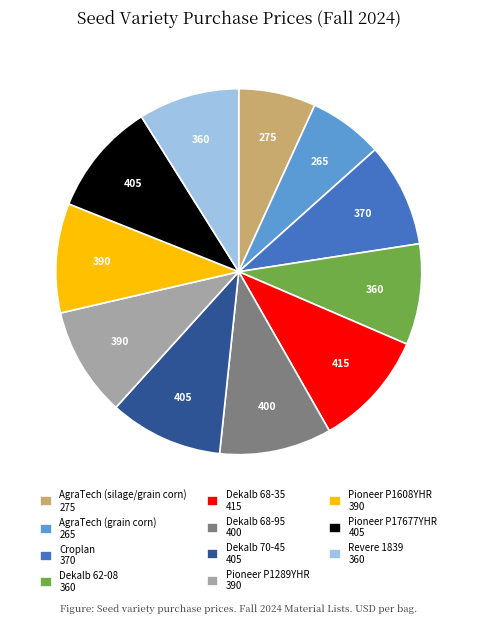

Is it true that Pioneer P1289YHR 390 is 1% of the pie?

False